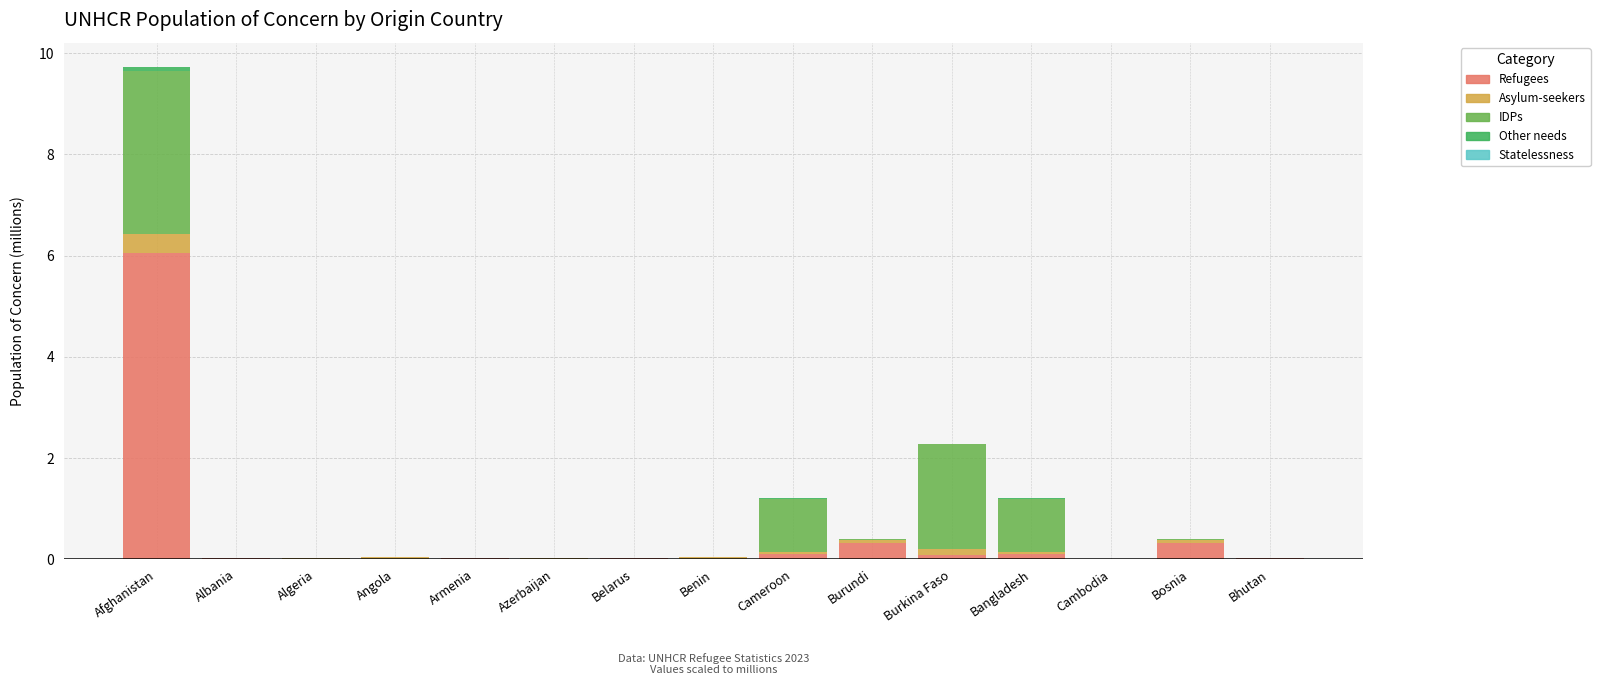

The Refugees series shows 0.0 at Albania. True or false?

True